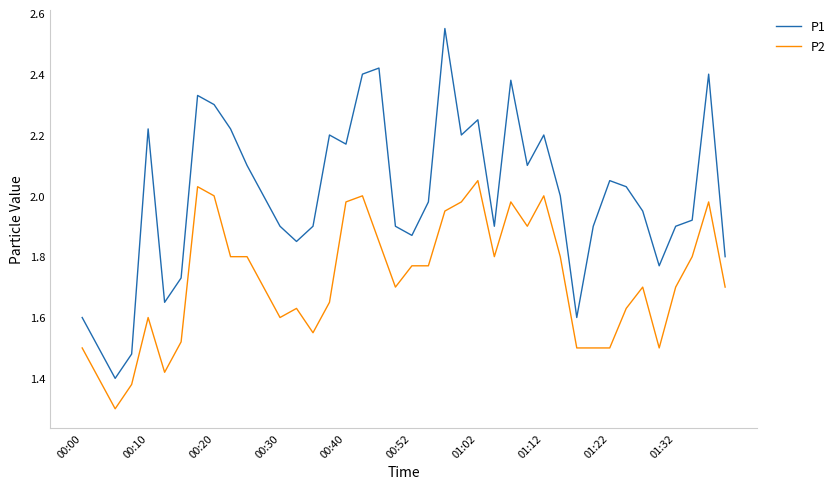

What is the minimum value shown in the chart?

1.3